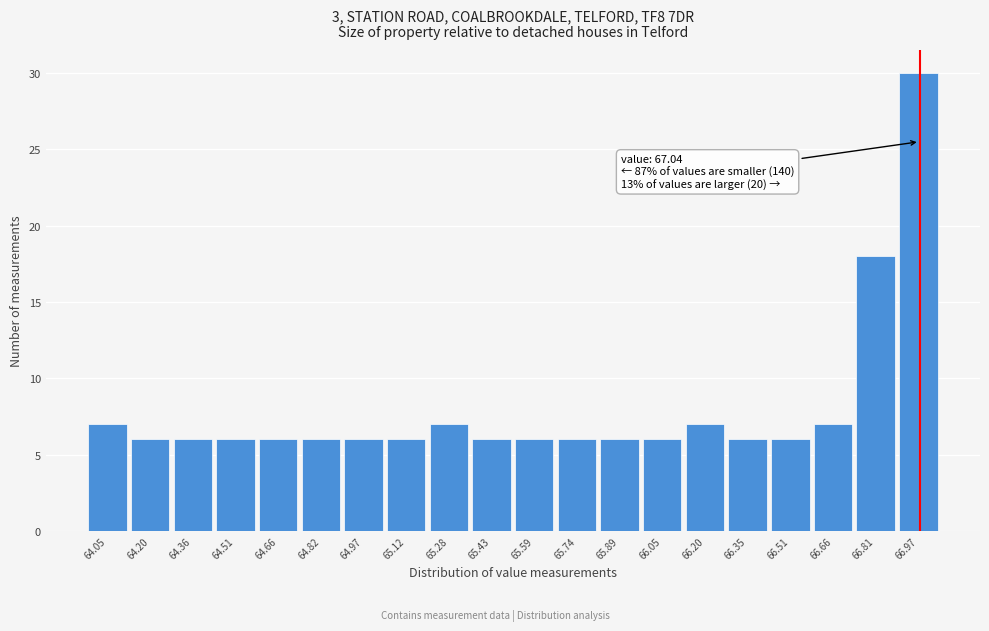

Reading left to right, transcribe all the data shown in this chart.

7	6	6	6	6	6	6	6	7	6	6	6	6	6	7	6	6	7	18	30